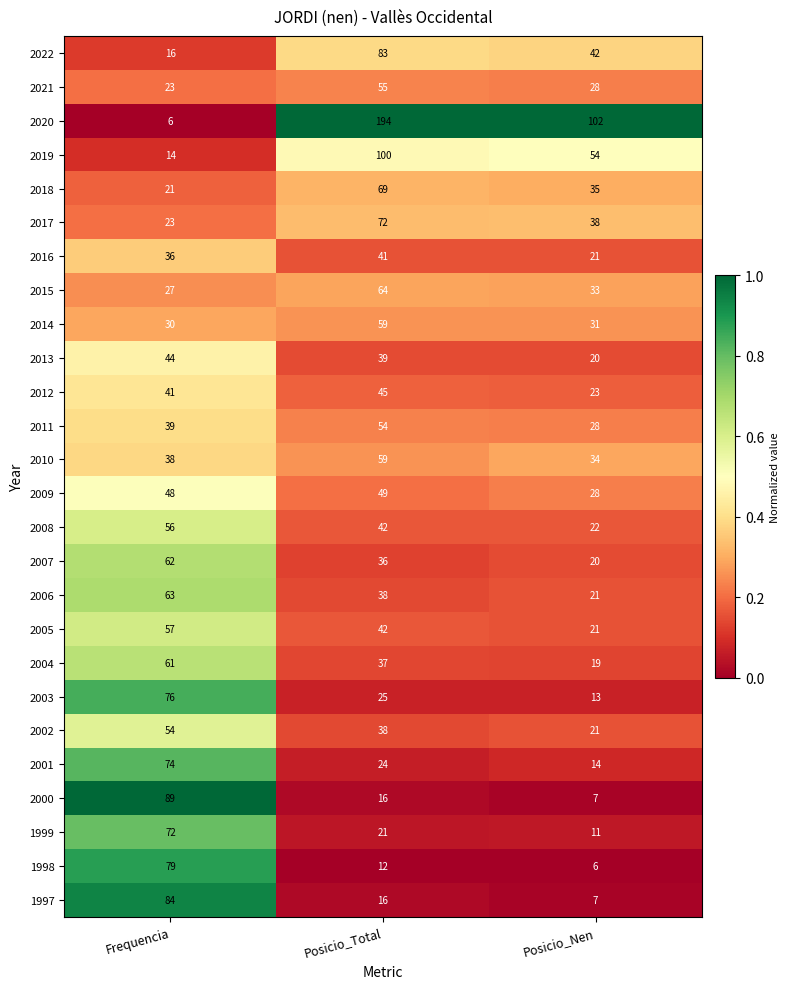

The value of 2022 at Posicio_Total is 24. True or false?

False